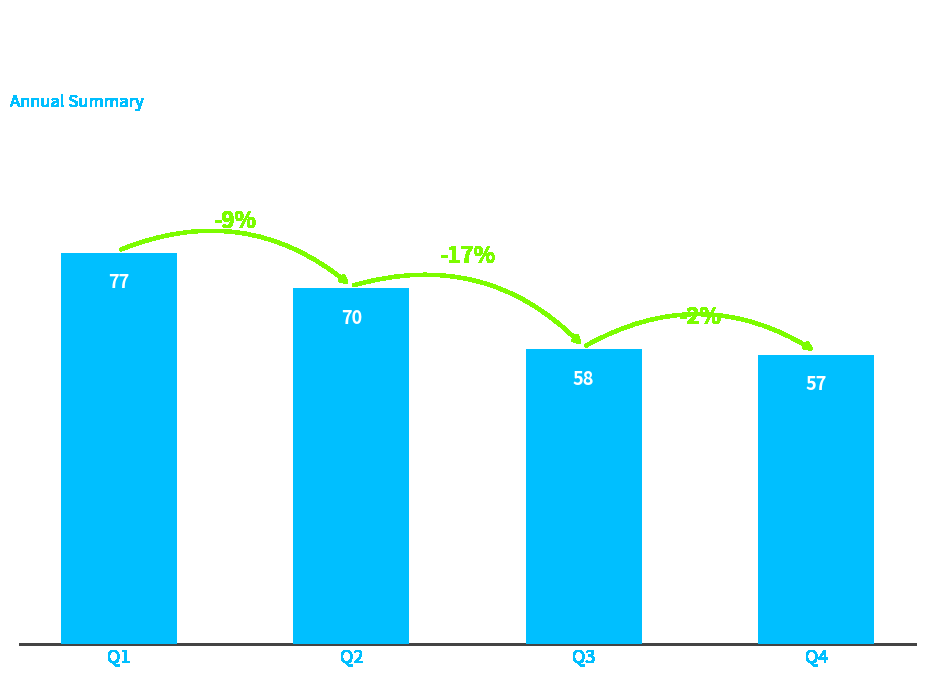

What is the value of the 4th bar from the left?

57